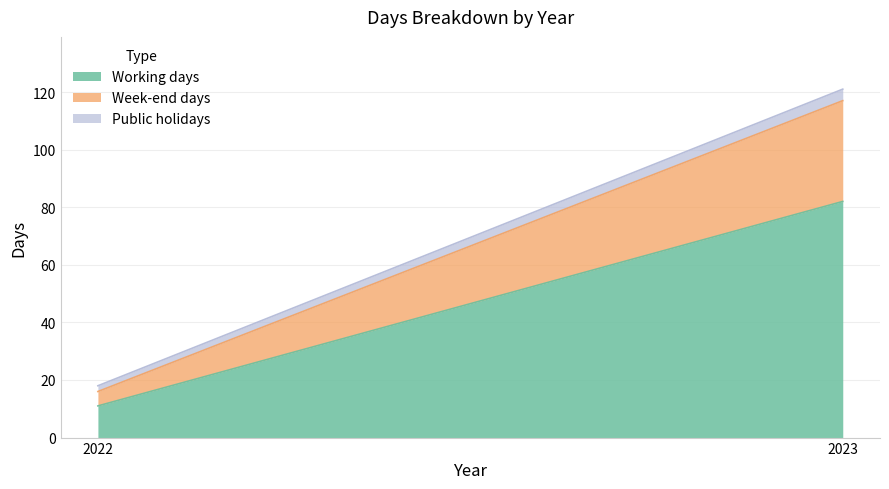

What is the difference between the Week-end days values at 2023 and 2022?

30